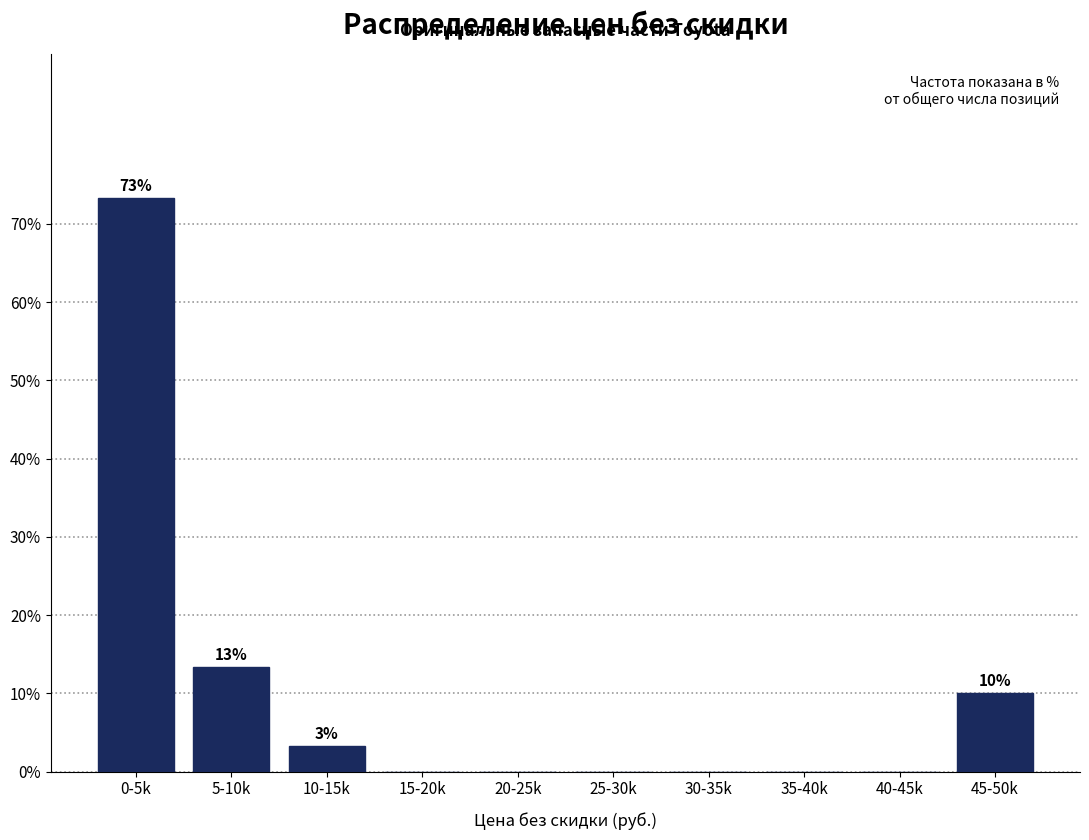

Reading left to right, list all the values displayed in this chart.

0-5k=73.3	5-10k=13.3	10-15k=3.3	15-20k=0.0	20-25k=0.0	25-30k=0.0	30-35k=0.0	35-40k=0.0	40-45k=0.0	45-50k=10.0